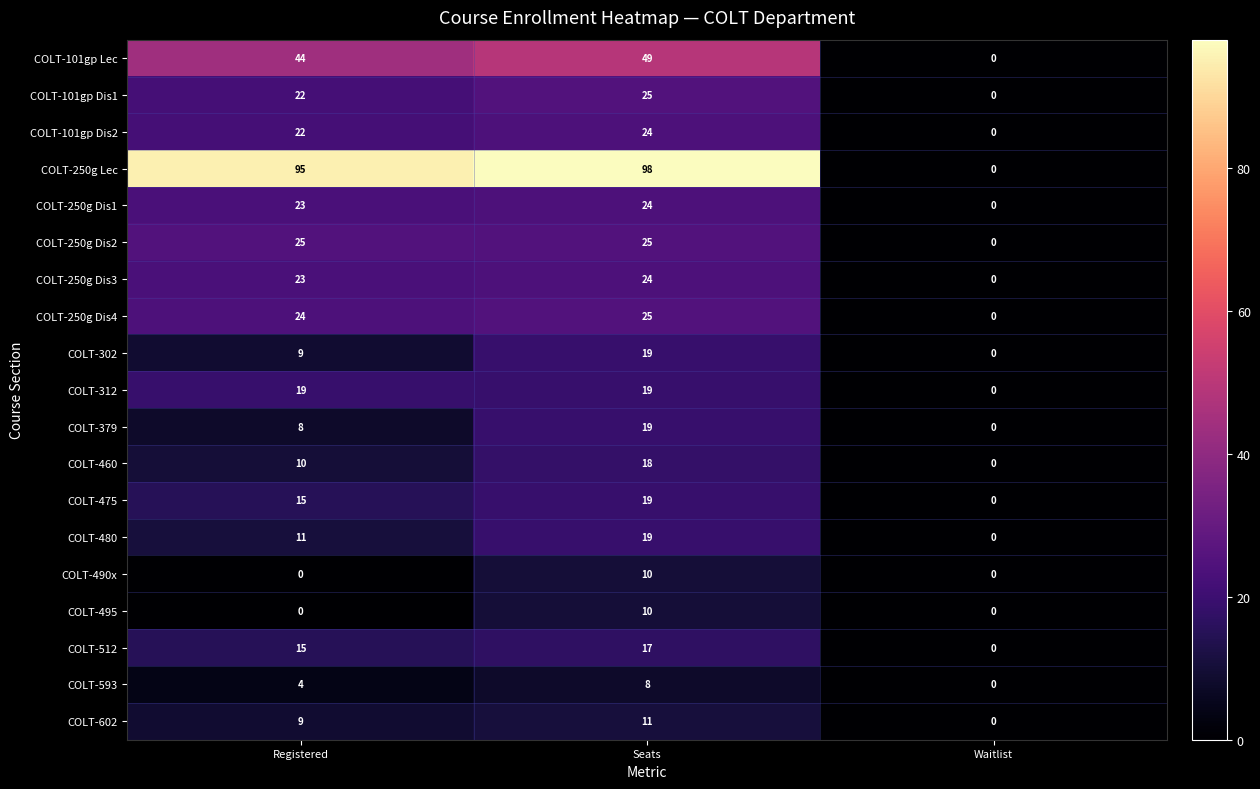

Where is COLT-250g Lec nearest to the value 49?

Registered